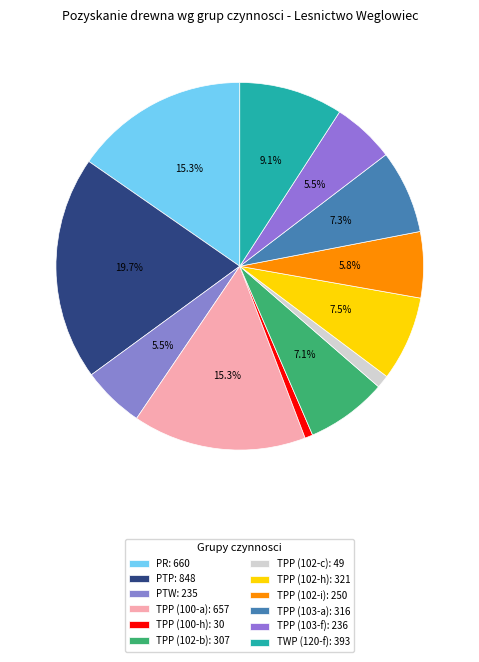

Combined, what portion of the pie is TWP (120-f) and TPP (102-b)?

16.3%